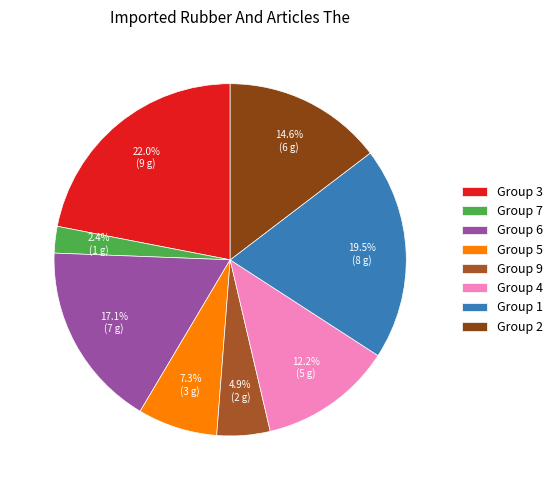

To the nearest percent, what is the average slice percentage?

12%